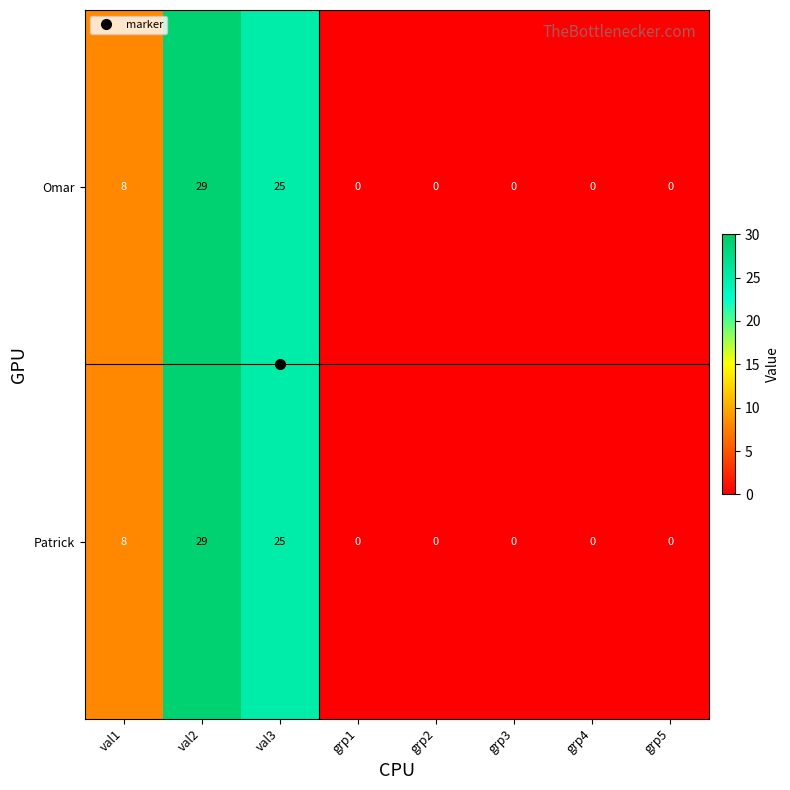

What is the greatest value displayed?

29